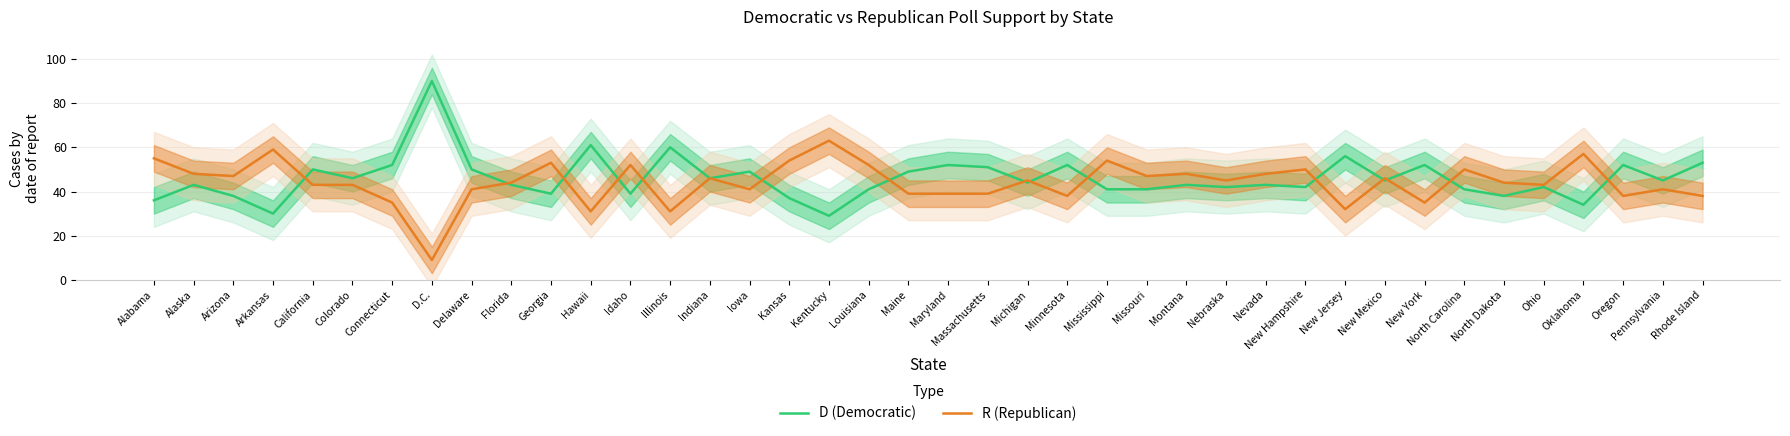

What is the maximum value for D (Democratic)?

90